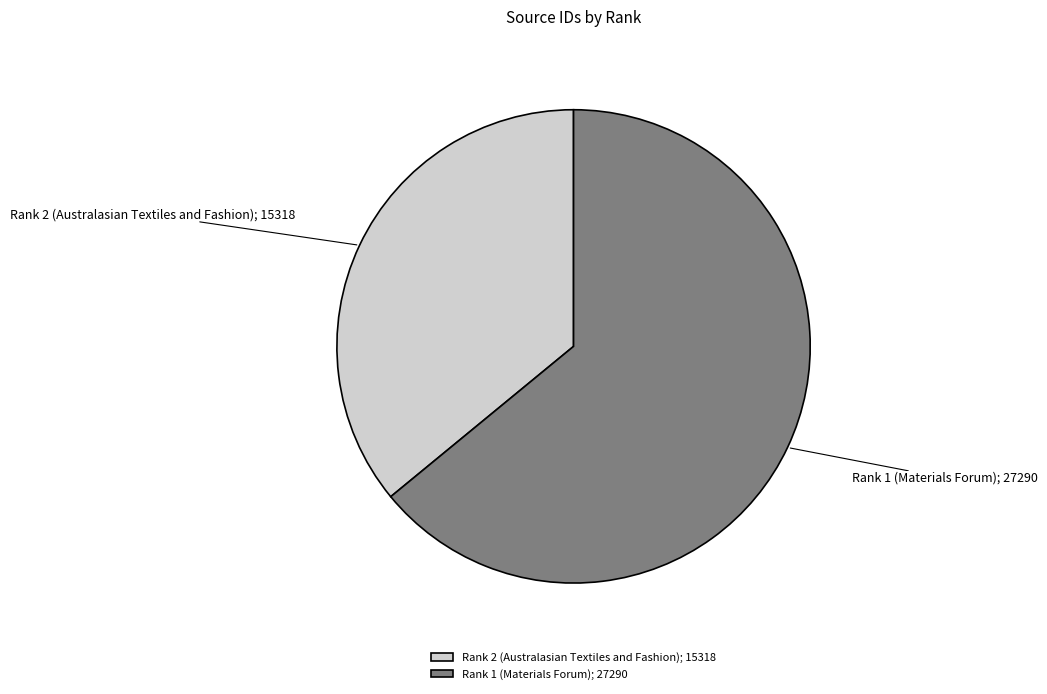

What is the ratio of the value at Rank 2 (Australasian Textiles and Fashion) to the value at Rank 1 (Materials Forum)?

0.6